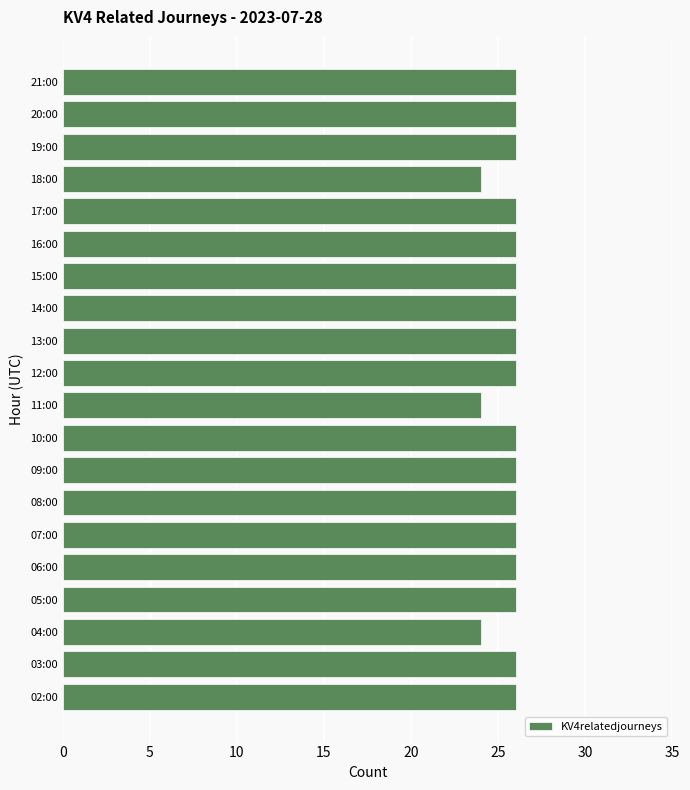

Approximately how many times larger is the value at 19:00 compared to 17:00?

1.0